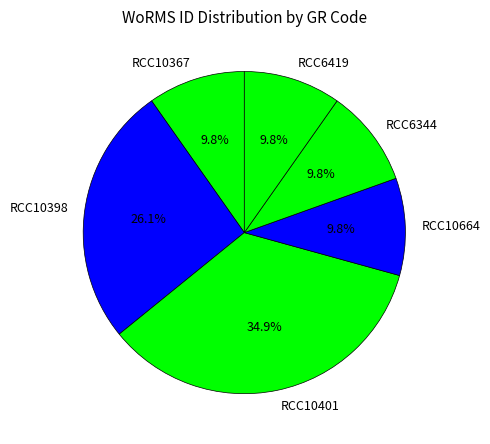

Is it true that RCC10401 is 35% of the pie?

True